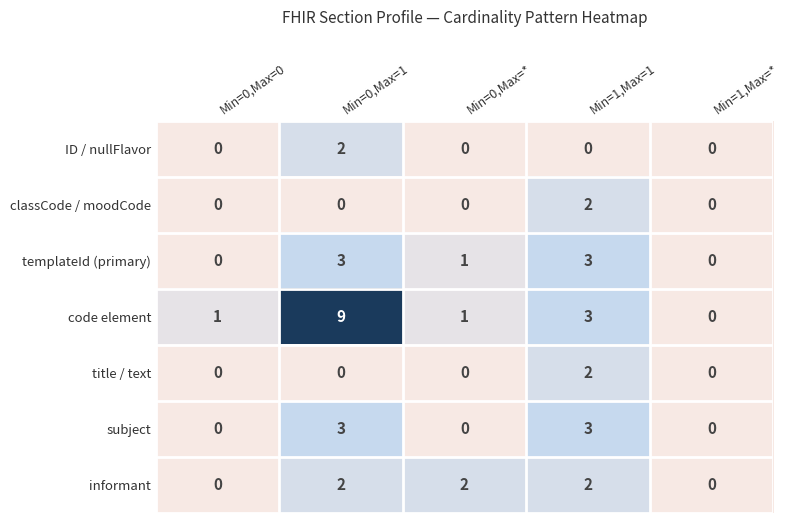

What is the greatest value displayed?

9